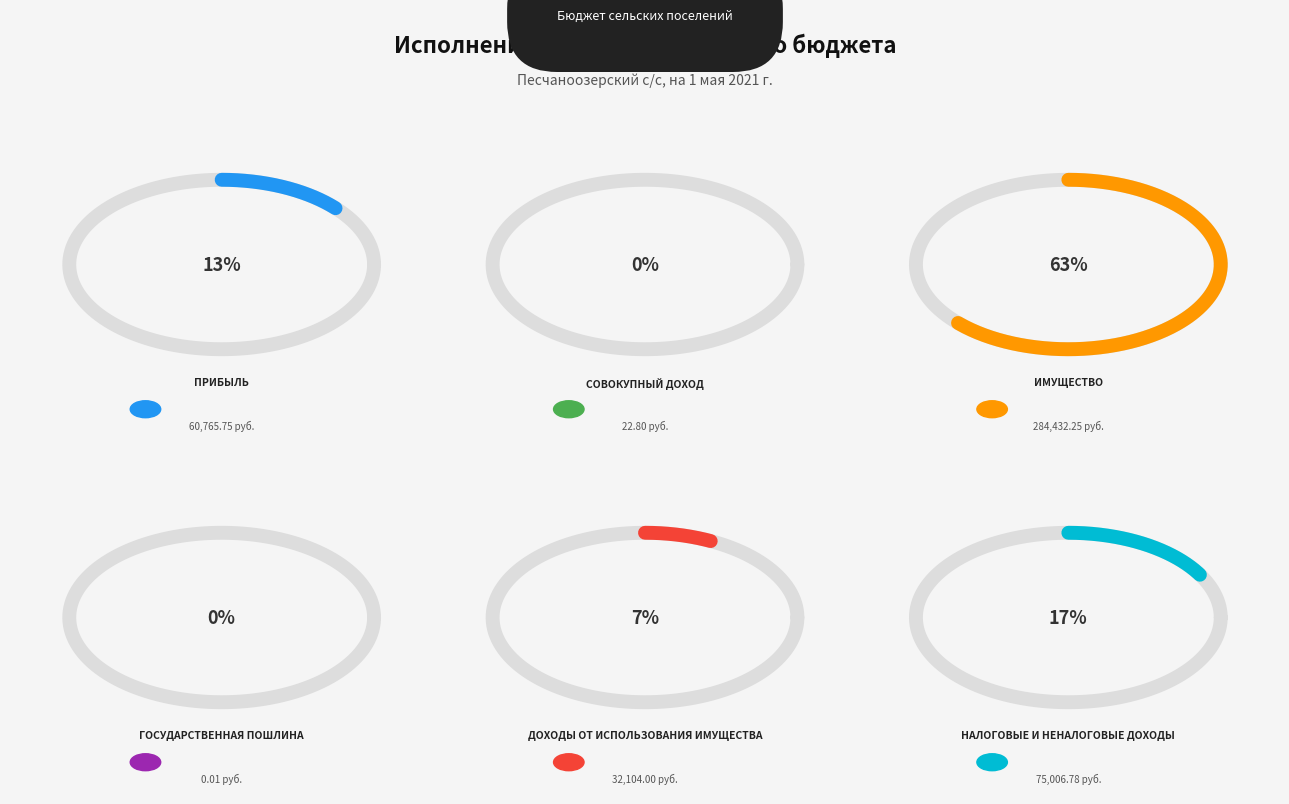

To the nearest percent, what is the average slice percentage?

17%